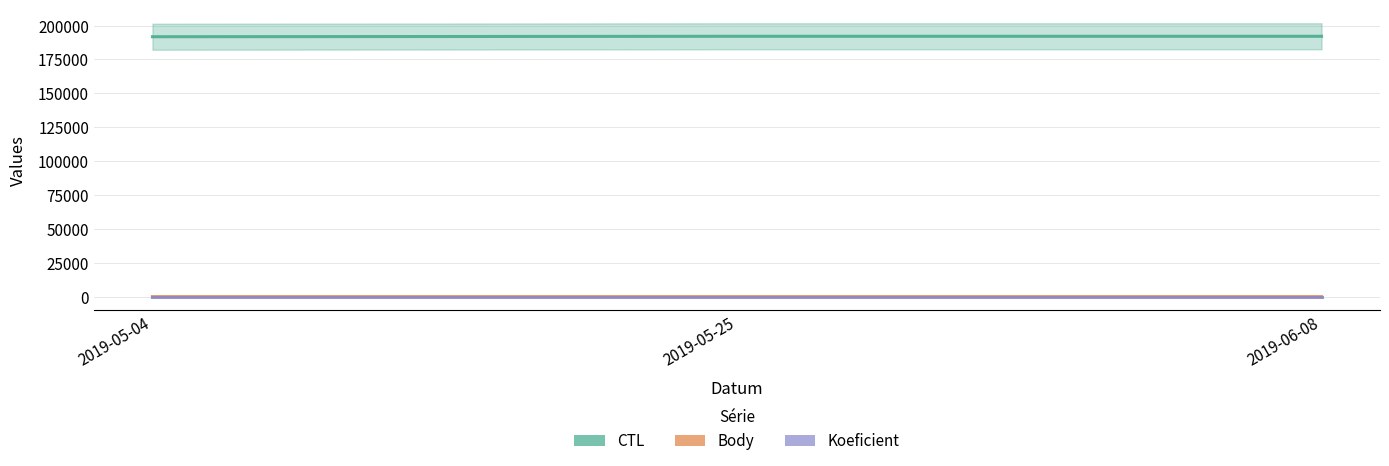

What position from the left is 2019-05-25?

2